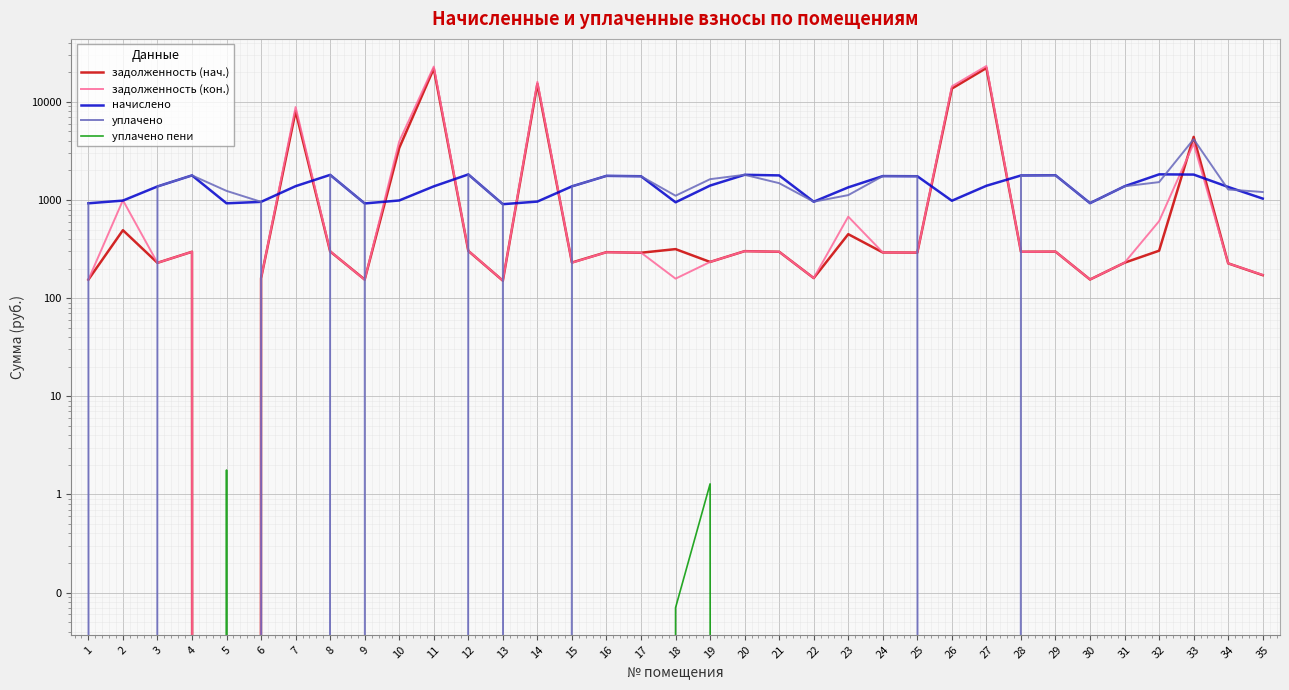

How many intersections are there between уплачено пени and задолженность (нач.)?

2